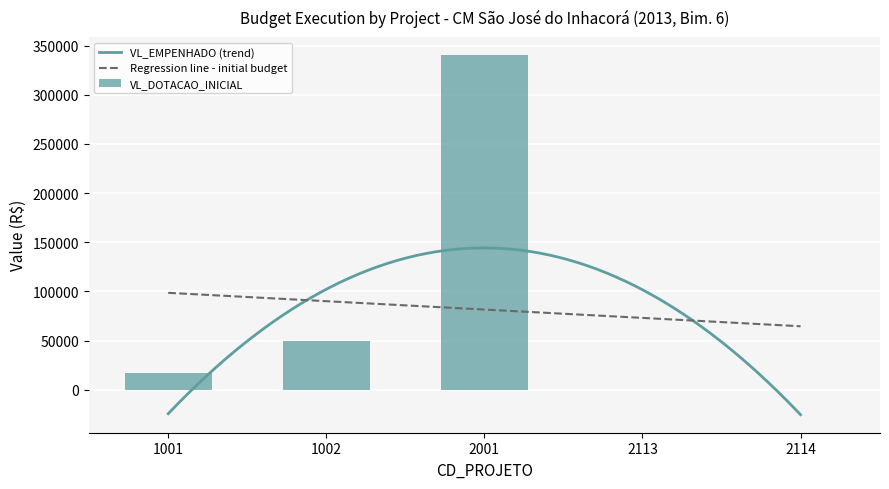

The value of VL_DOTACAO_INICIAL at 2113 is 0.0. True or false?

True